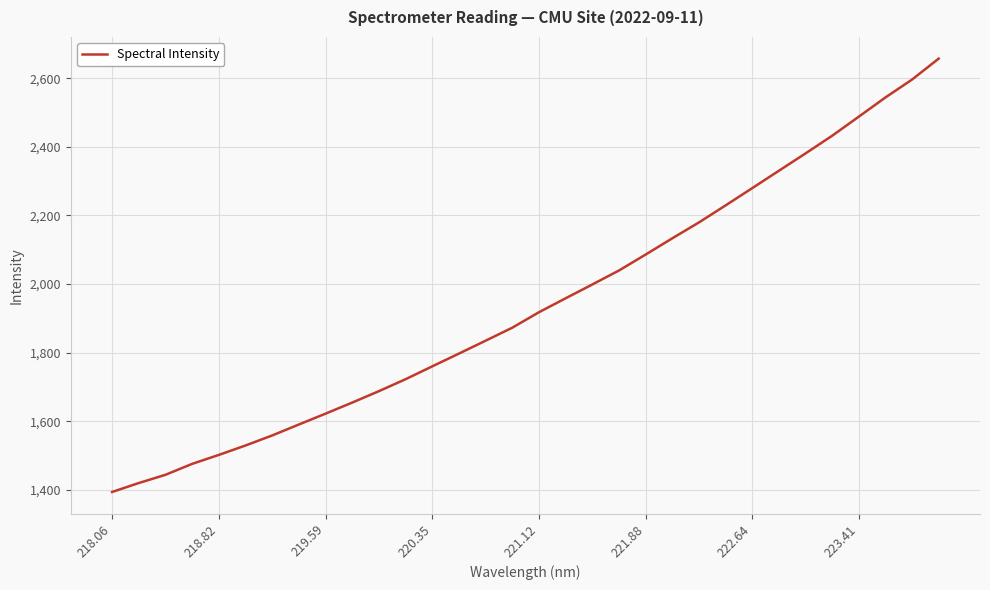

What is the difference between the maximum and minimum values?

1262.8